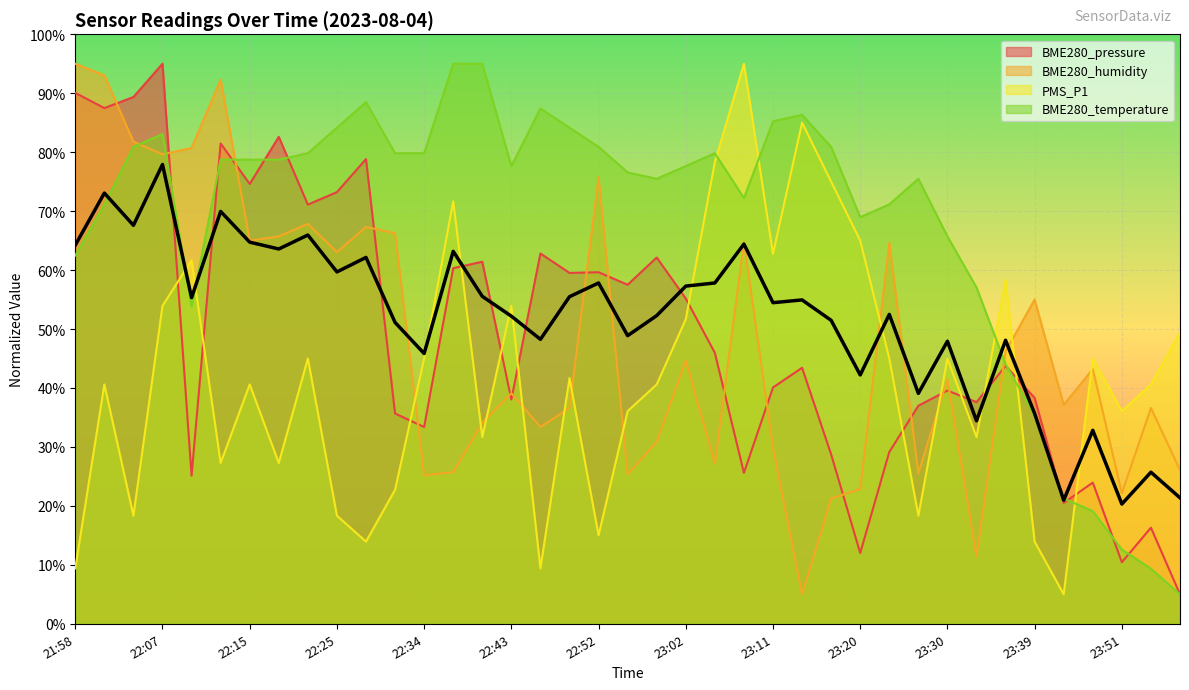

What is the lowest value of the BME280_temperature series?

5.0